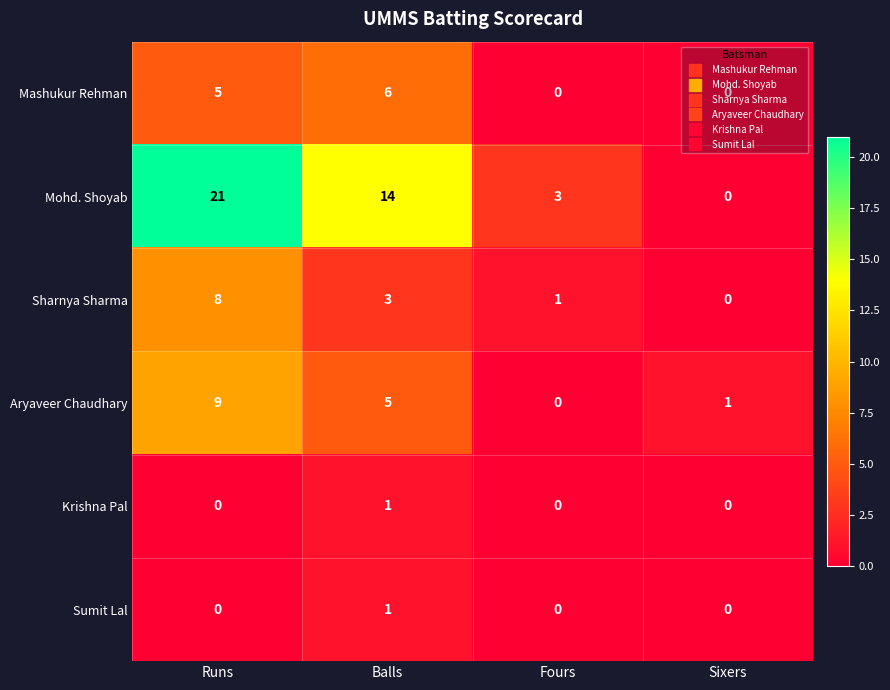

What is the maximum value shown in the chart?

21